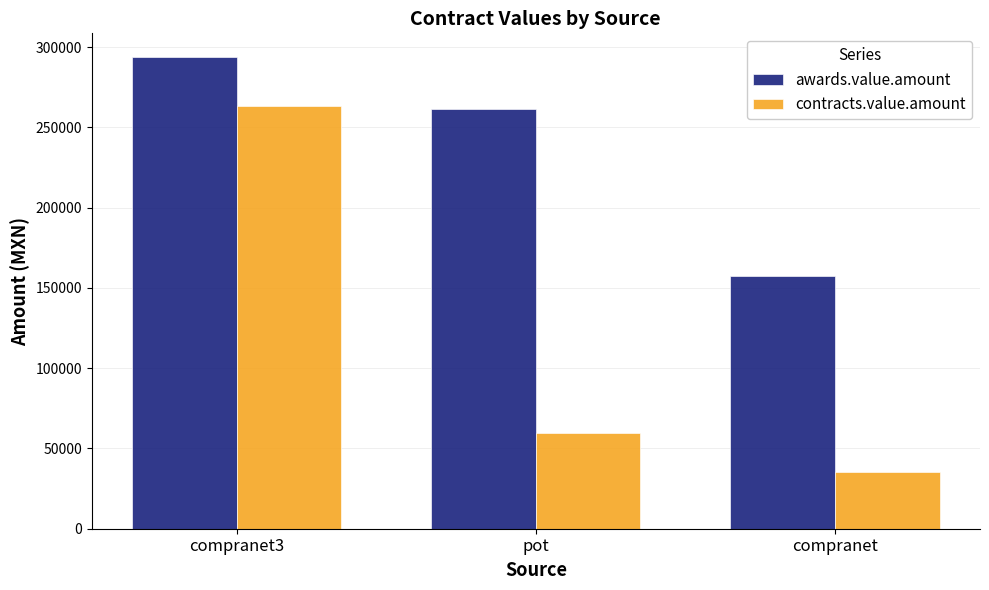

Is the value of awards.value.amount at compranet3 greater than the value of contracts.value.amount at compranet3?

Yes